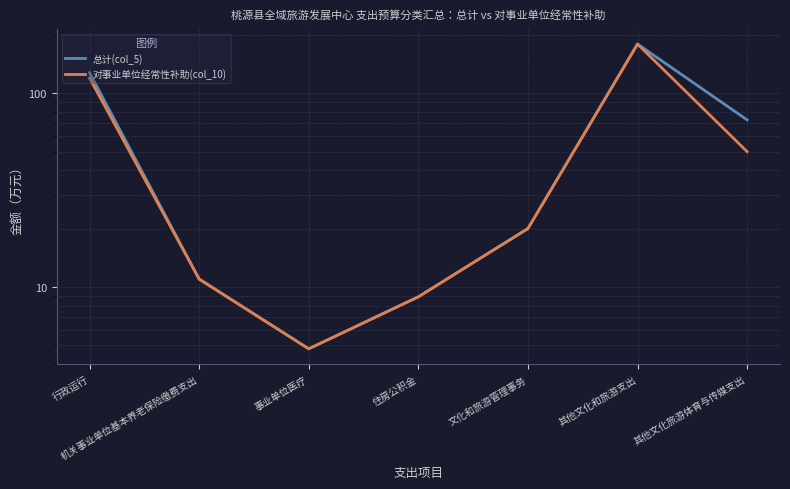

Does the chart have visible grid lines?

Yes